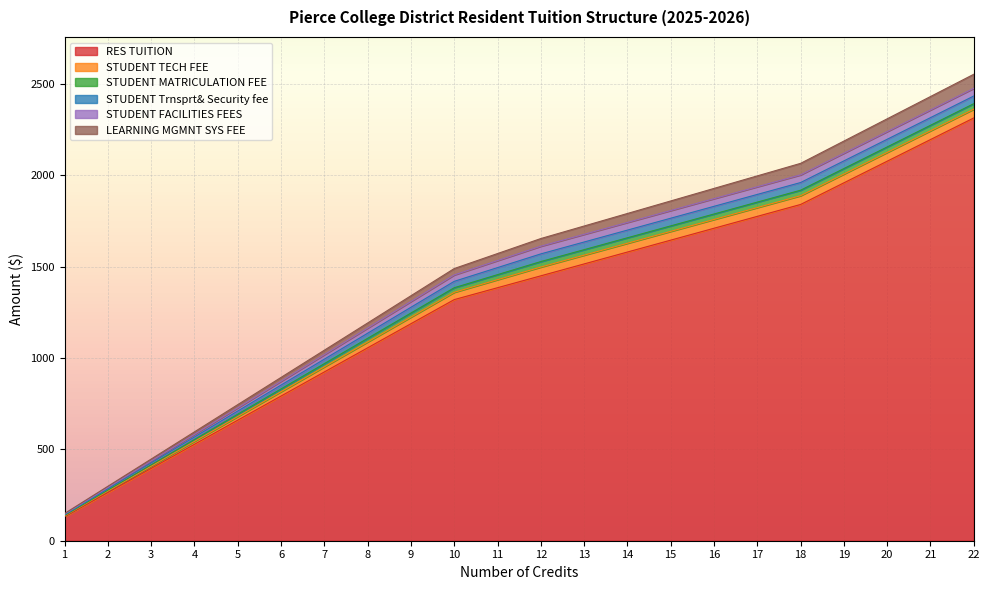

At how many categories does at least one series exceed 966?

15